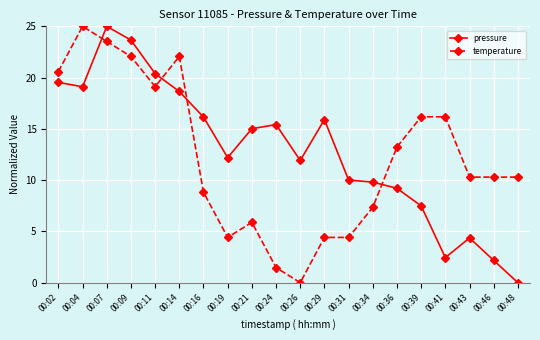

The temperature series shows 4.4 at 00:31. True or false?

True